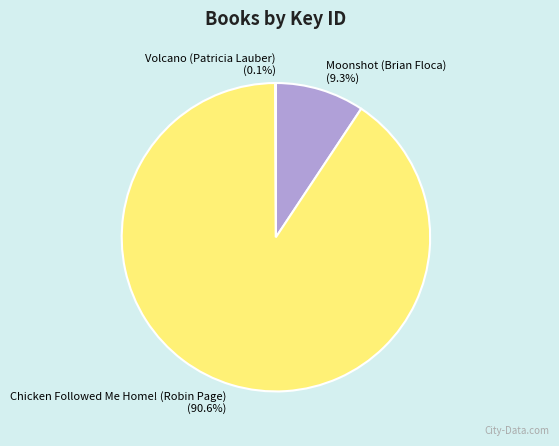

True or false: Moonshot (Brian Floca) accounts for 15% of the total.

False